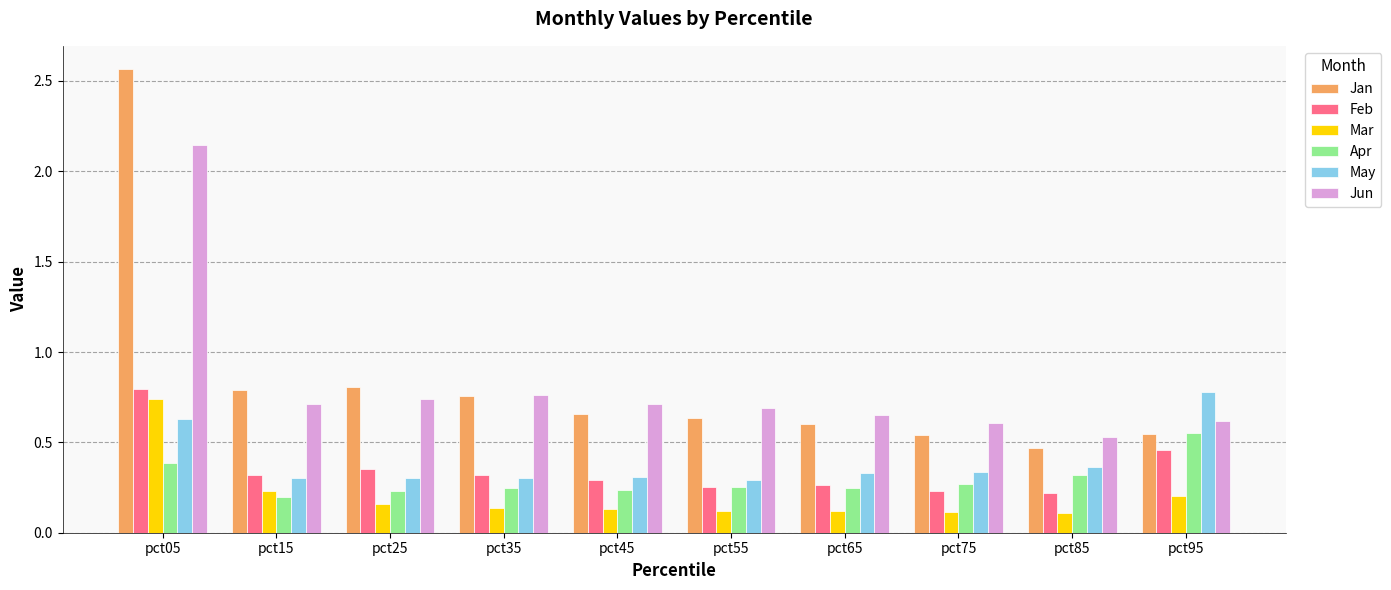

Are the bars horizontal?

No